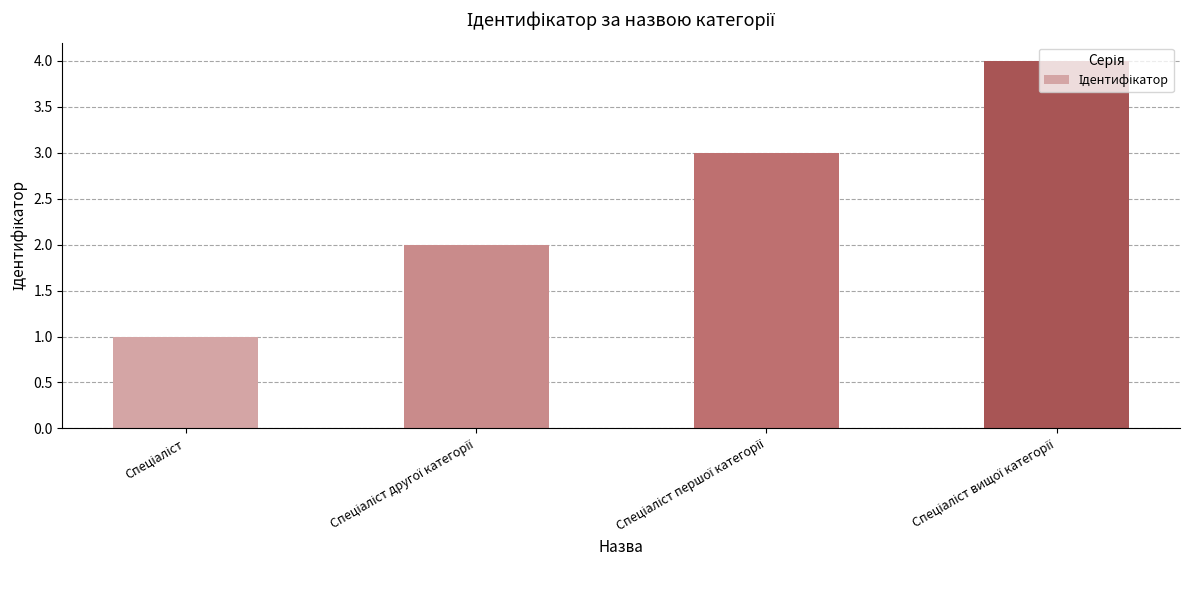

What is the greatest value displayed?

4